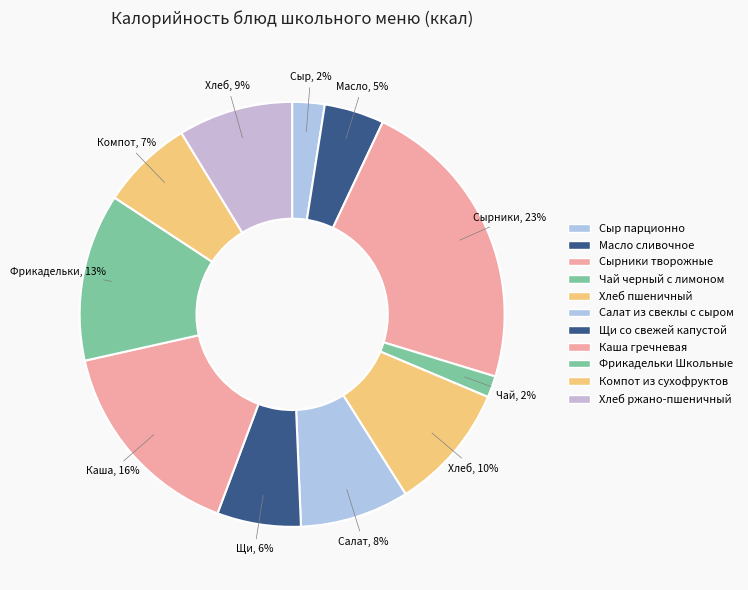

Which slice is the smallest?

Чай черный с лимоном